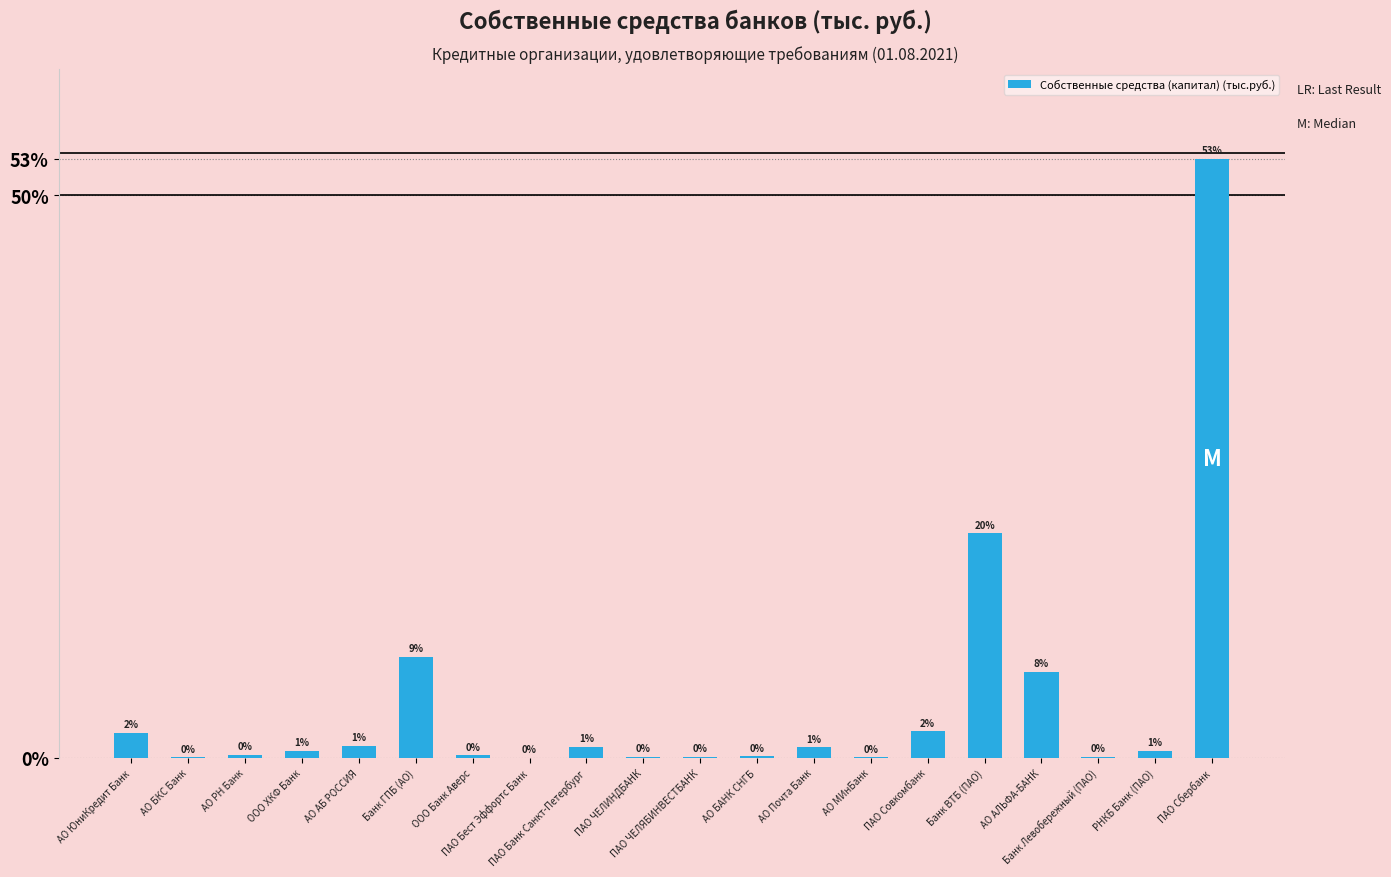

What is the maximum value shown in the chart?

53.2